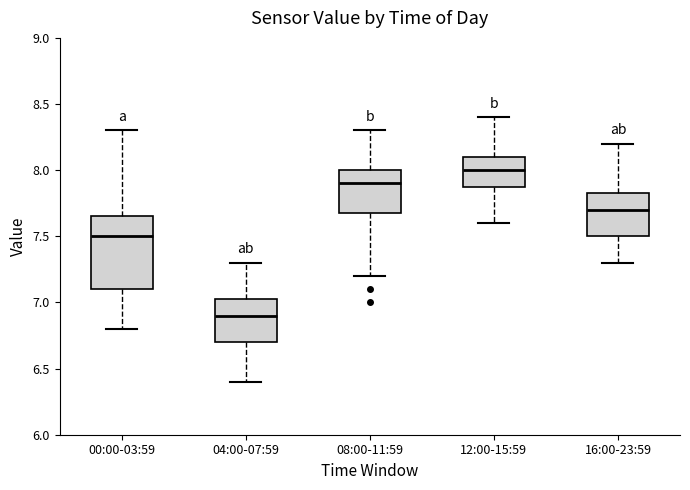

Reading left to right, read every box against the y-axis: the position of its median line, the range the box covers, and the ends of its whiskers. The values are not printed on the chart, so give them approximately, as read against the axis.

00:00-03:59: median 7.50, box 7.10 to 7.65, whiskers 6.80 to 8.30
04:00-07:59: median 6.90, box 6.70 to 7.05, whiskers 6.40 to 7.30
08:00-11:59: median 7.90, box 7.70 to 8.00, whiskers 7.20 to 8.30
12:00-15:59: median 8.00, box 7.90 to 8.10, whiskers 7.60 to 8.40
16:00-23:59: median 7.70, box 7.50 to 7.85, whiskers 7.30 to 8.20